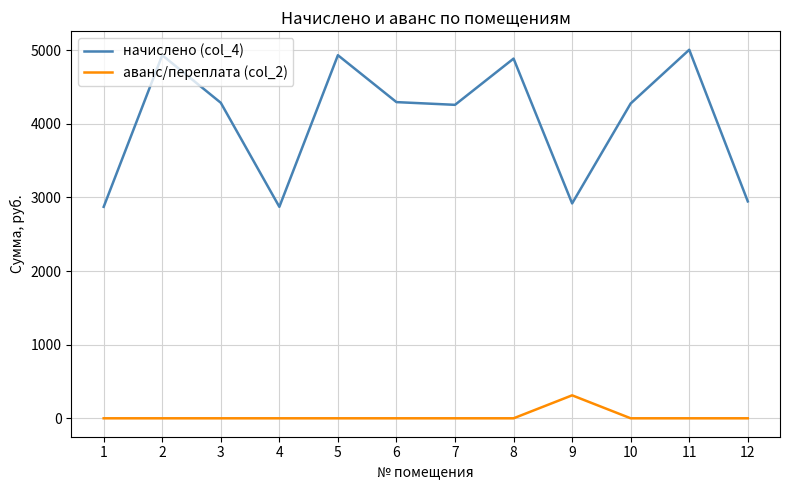

At which category does начислено (col_4) reach its first local valley?

4